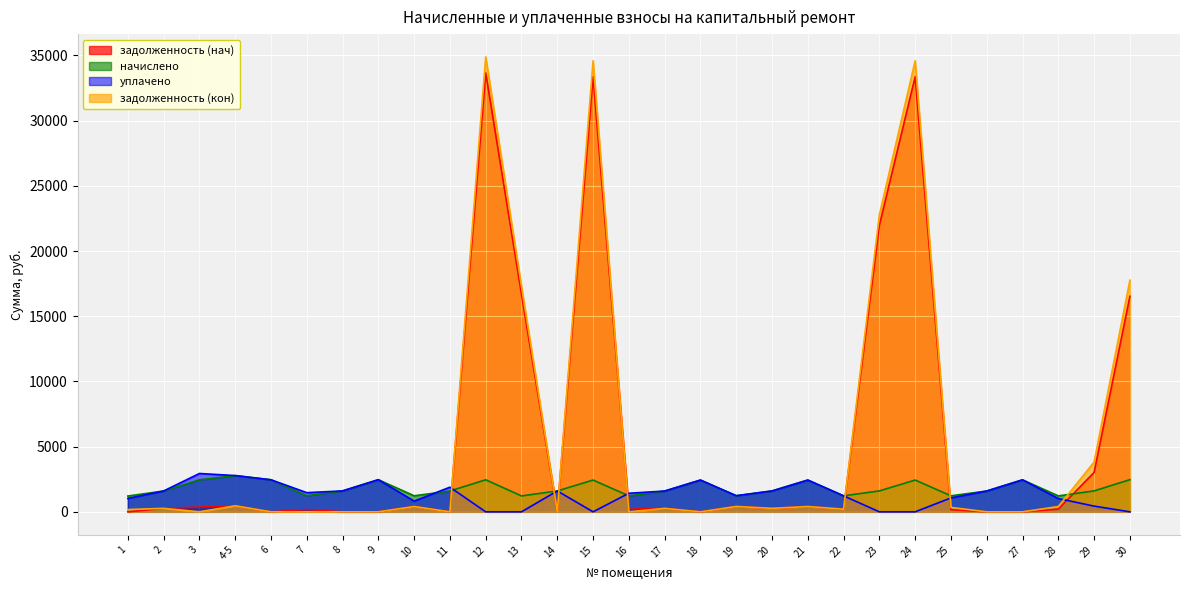

What is the sum of all начислено values?

52696.0